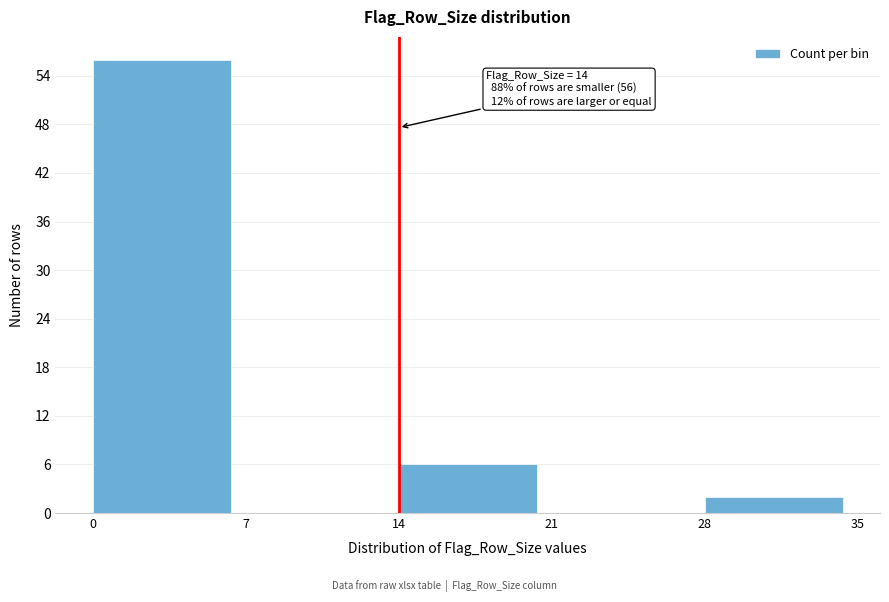

Over which range of the x-axis is the bar tallest?

0 to 7